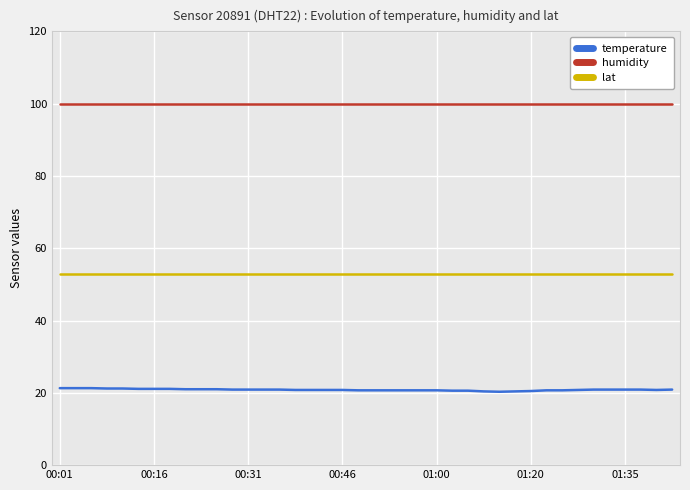

Count the temperature values in the range 20 to 21.

32